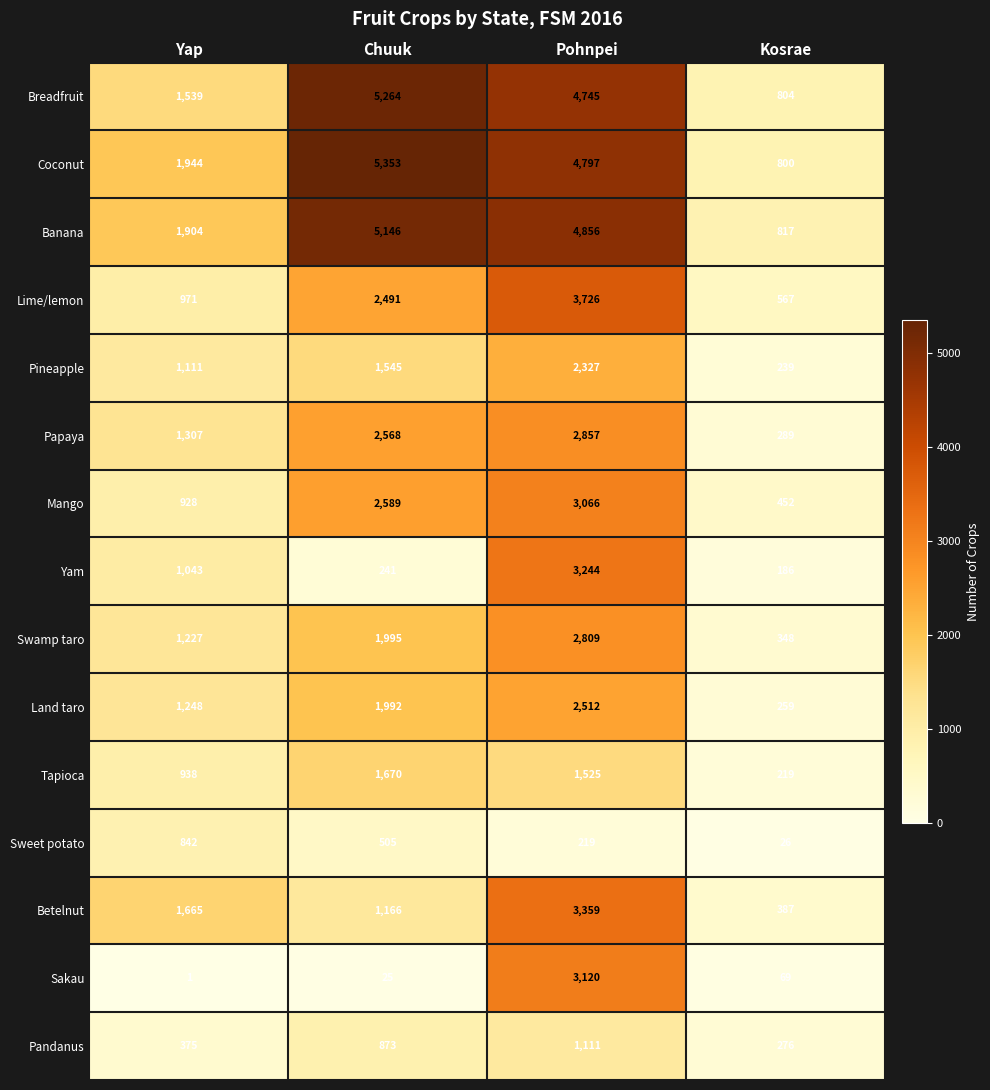

Count the number of categories in the chart.

4